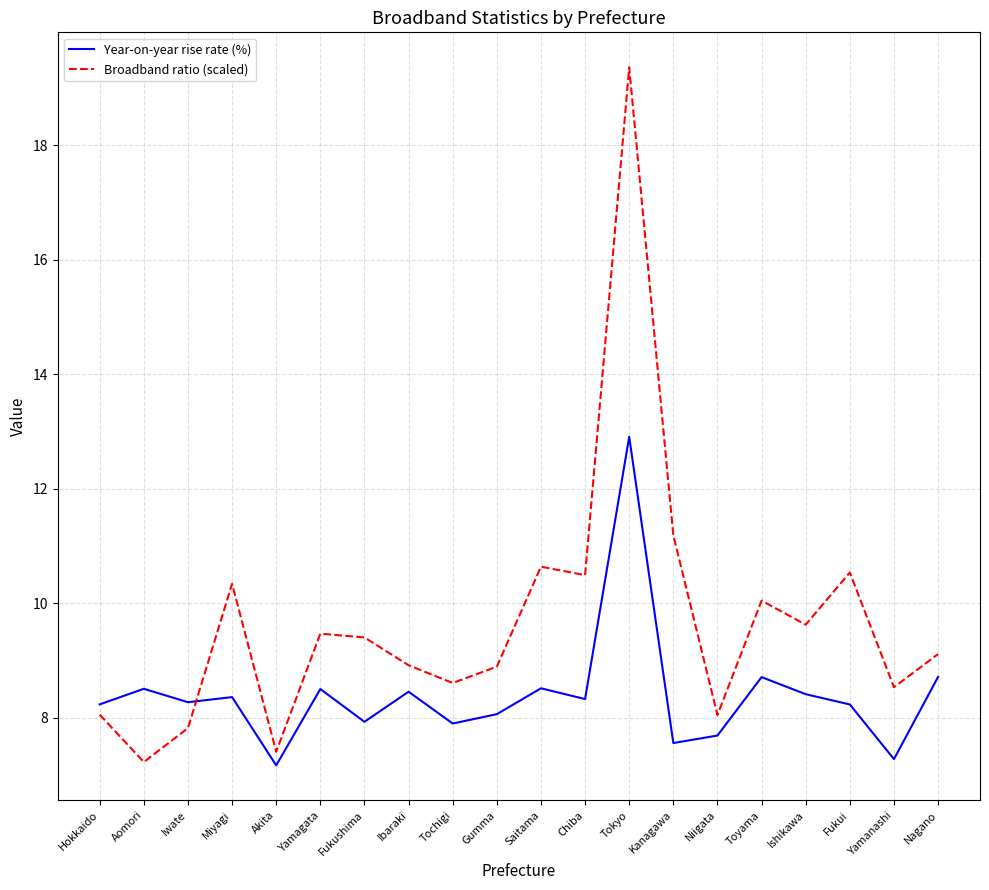

What is the sum of the Broadband ratio (scaled) values at Fukushima and Nagano?

18.5